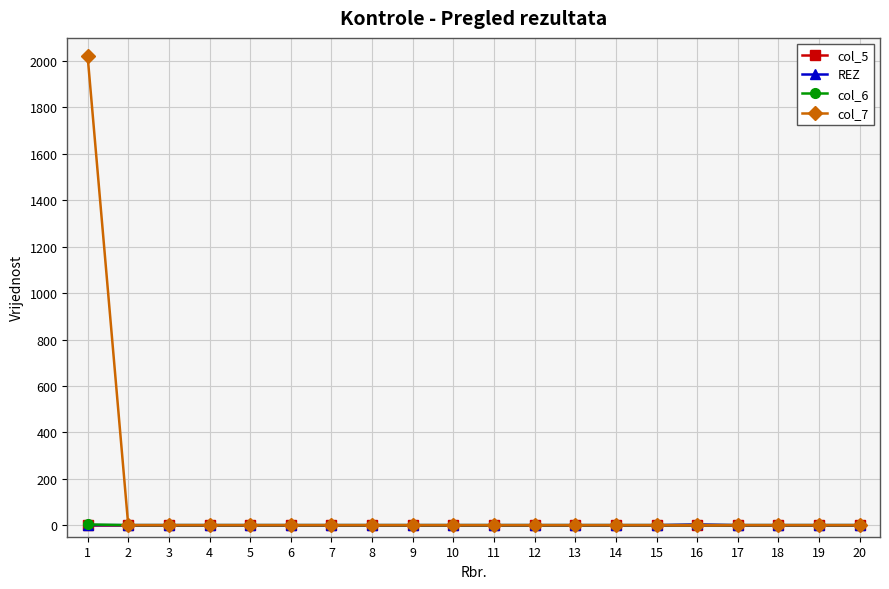

Which series has the widest spread of values?

col_7